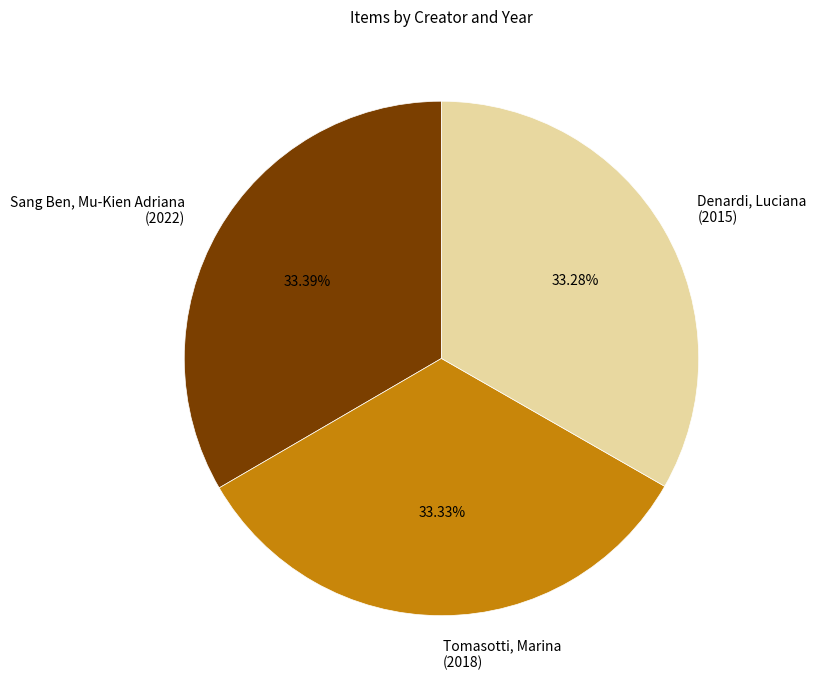

What percentage is the Sang Ben, Mu-Kien Adriana slice, to the nearest percent?

33%